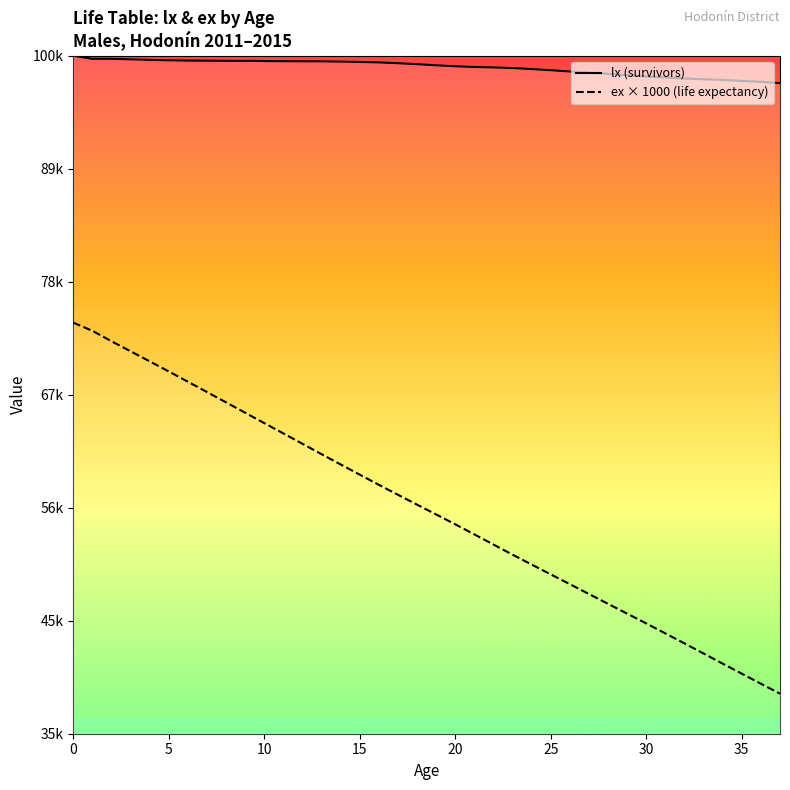

How many categories are shown in the chart?

38